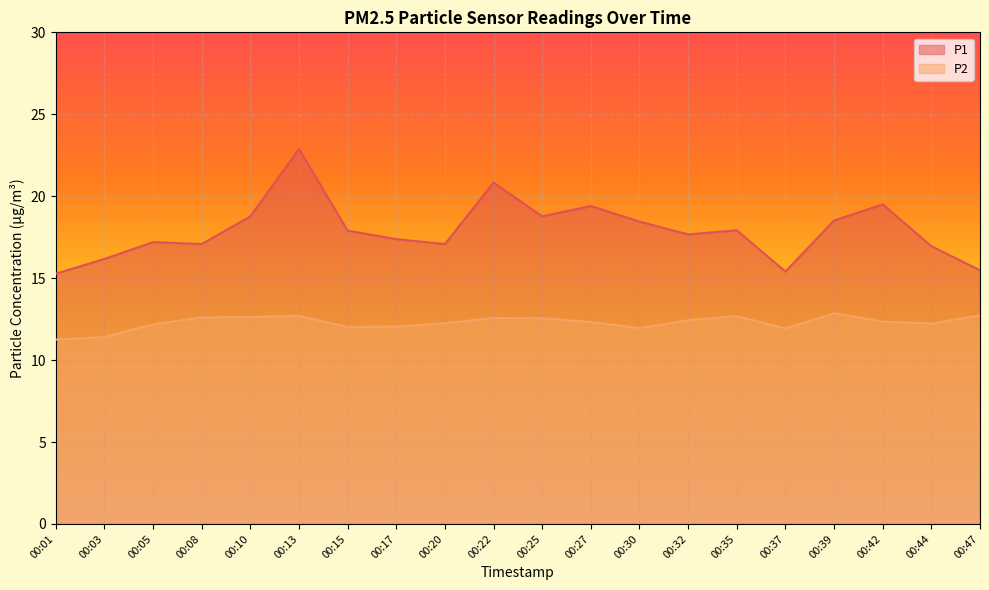

What is the value of the P2 point at the 17th from the left?

12.8